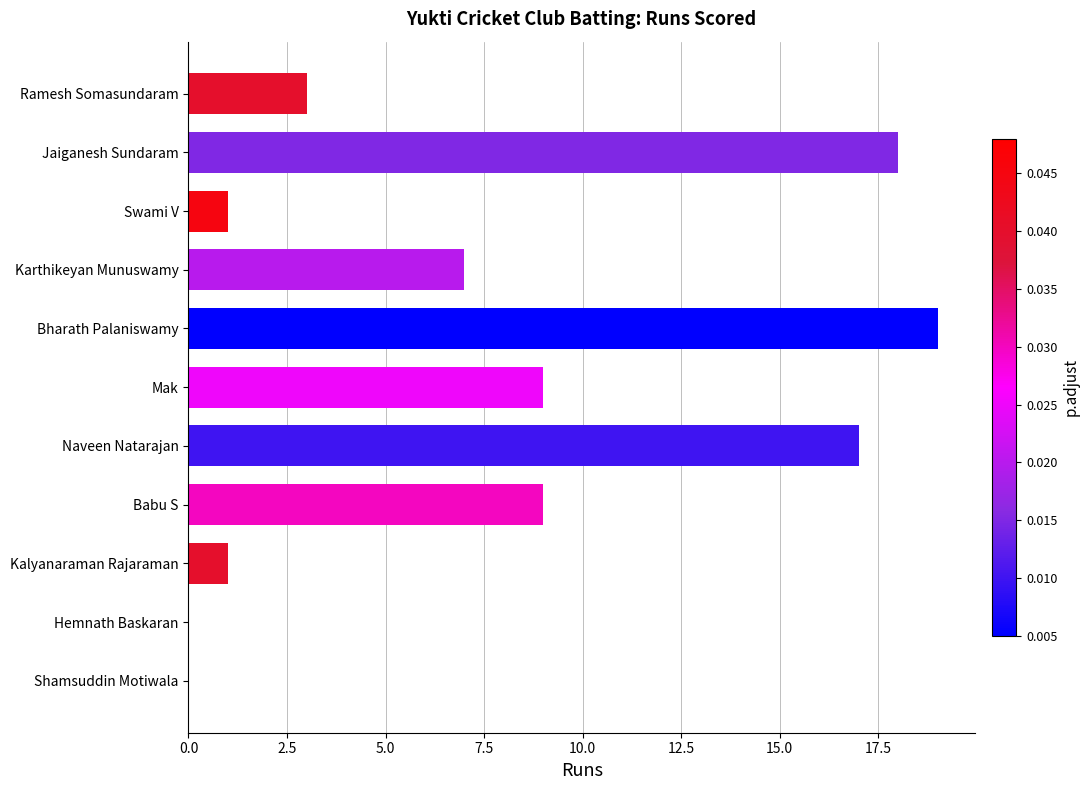

Reading bottom to top, extract all data points from this chart.

Shamsuddin Motiwala=0	Hemnath Baskaran=0	Kalyanaraman Rajaraman=1	Babu S=9	Naveen Natarajan=17	Mak=9	Bharath Palaniswamy=19	Karthikeyan Munuswamy=7	Swami V=1	Jaiganesh Sundaram=18	Ramesh Somasundaram=3